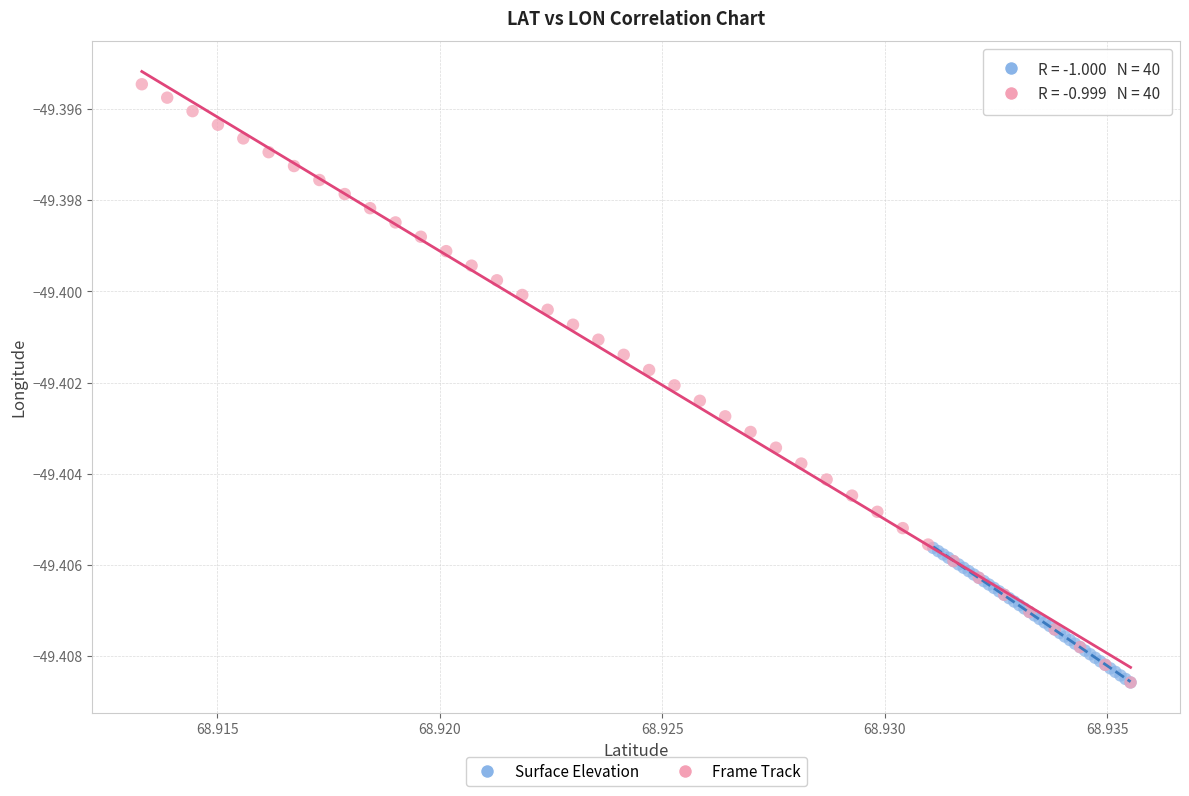

Which series contains the highest Y value?

Frame Track